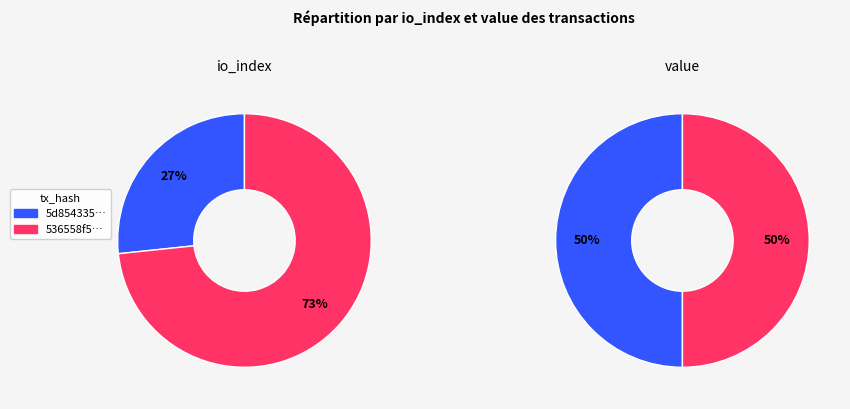

How many segments does this pie chart have?

2